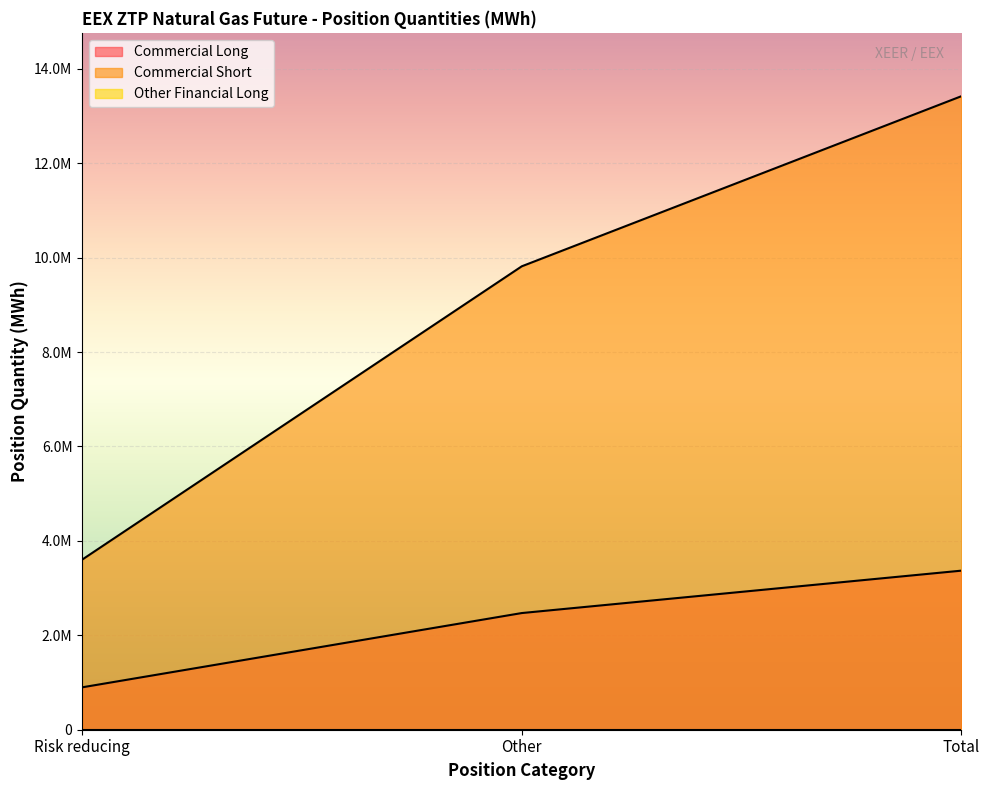

Rank the series at Total from lowest to highest value.

Commercial Long, Commercial Short